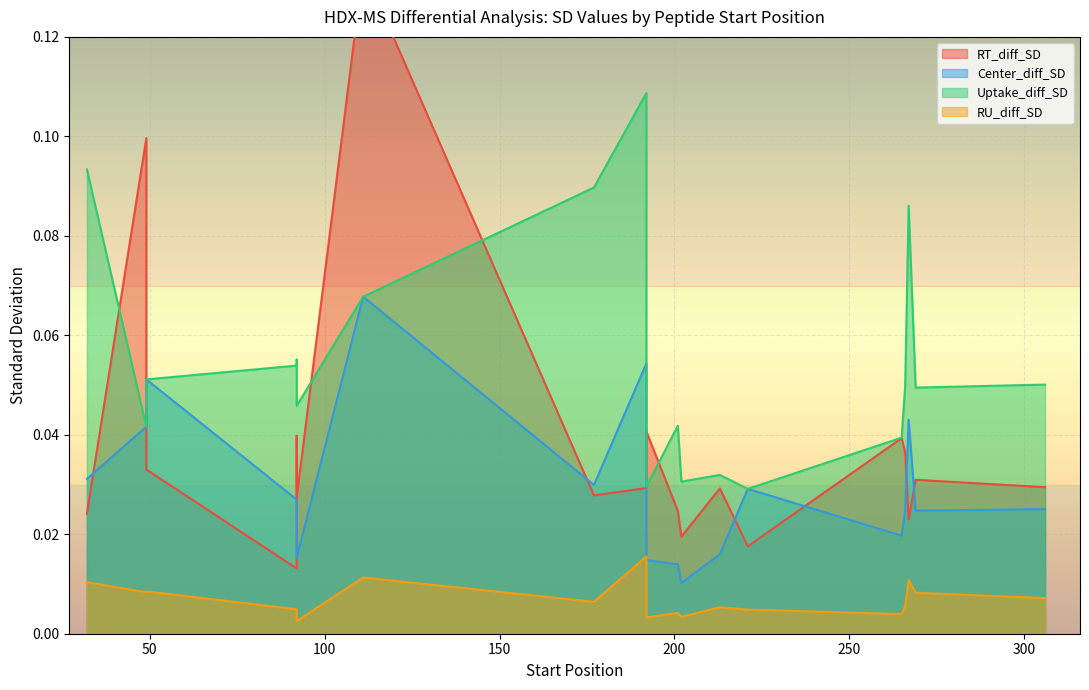

True or false: Uptake_diff_SD has more than 2 points higher than both neighbors.

True